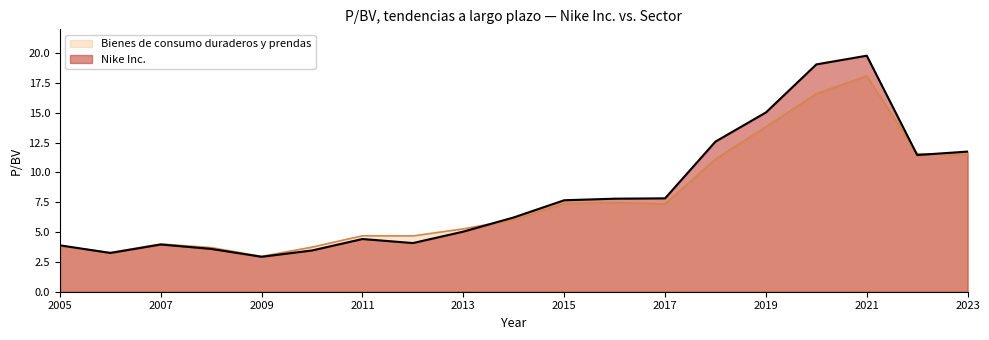

What is the approximate value of Nike Inc. at 2021?

19.8